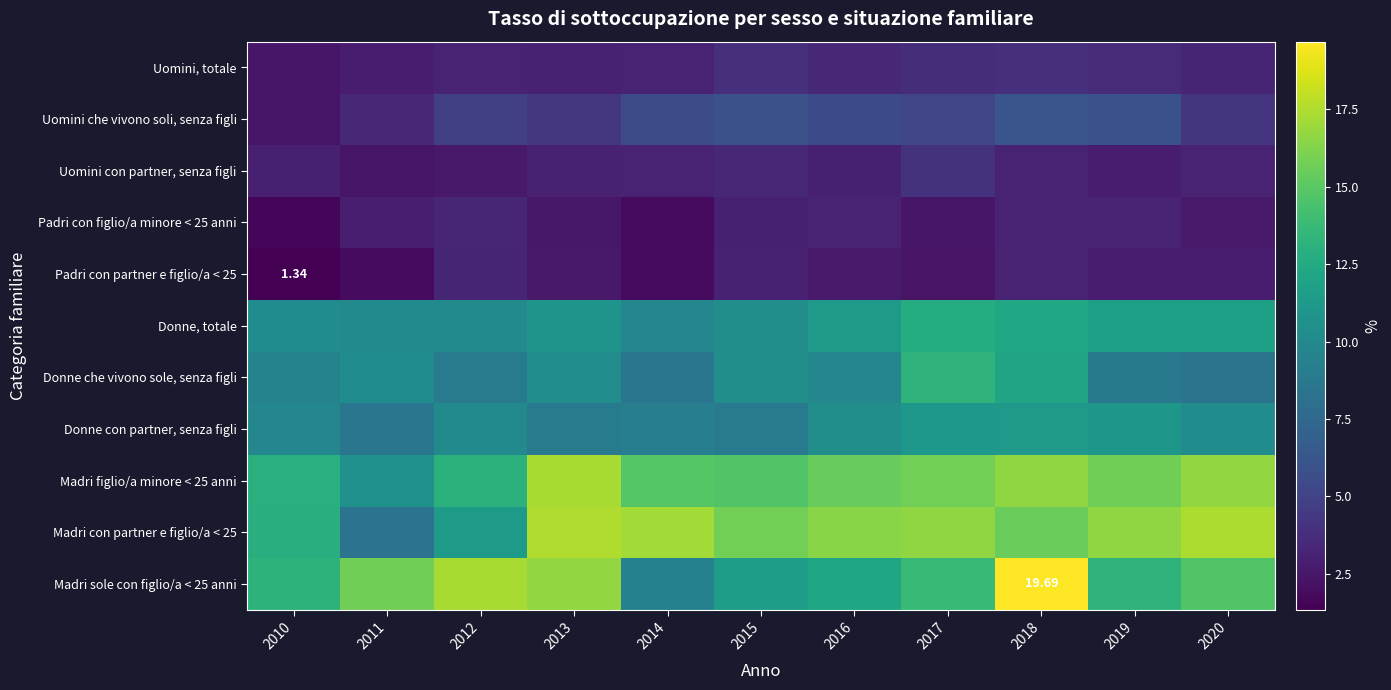

Where does the Donne con partner, senza figli series first go above 10?

2012